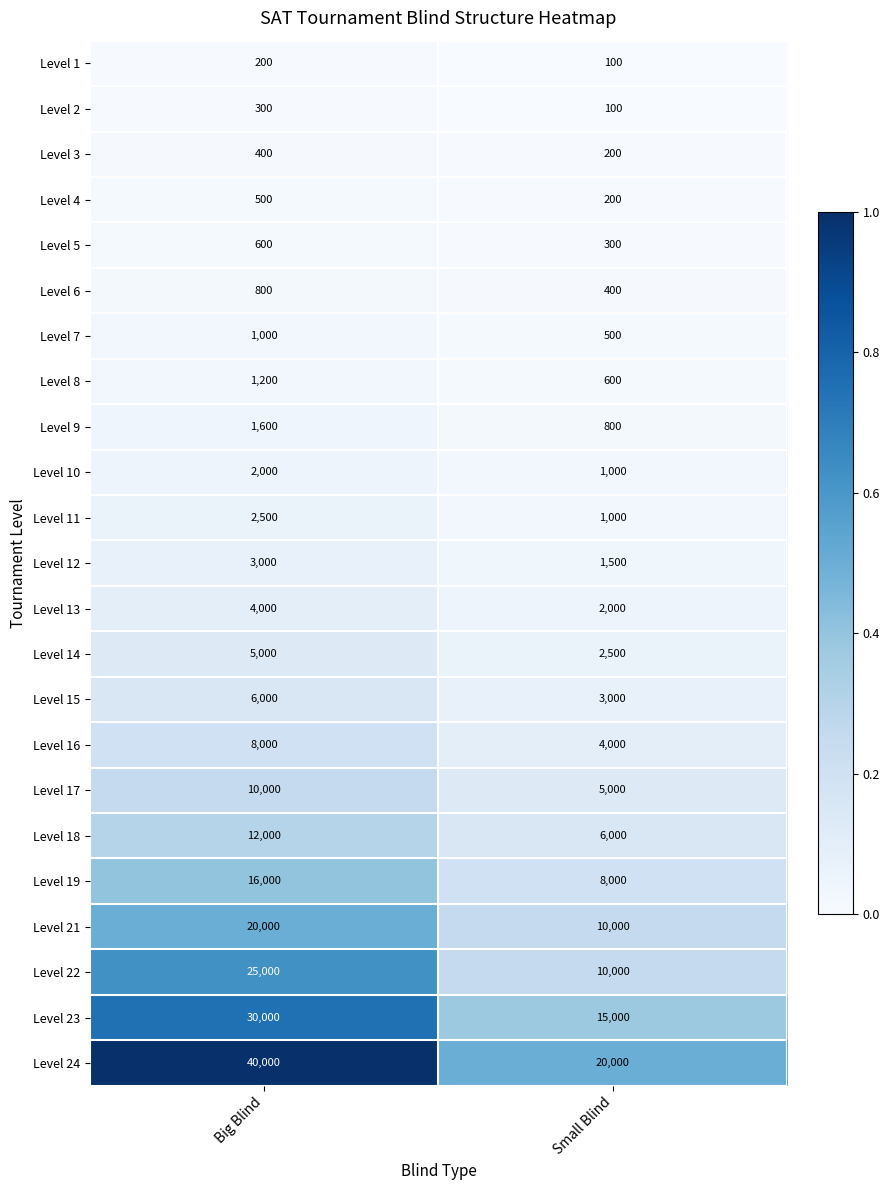

Which series has the widest spread of values?

Level 24